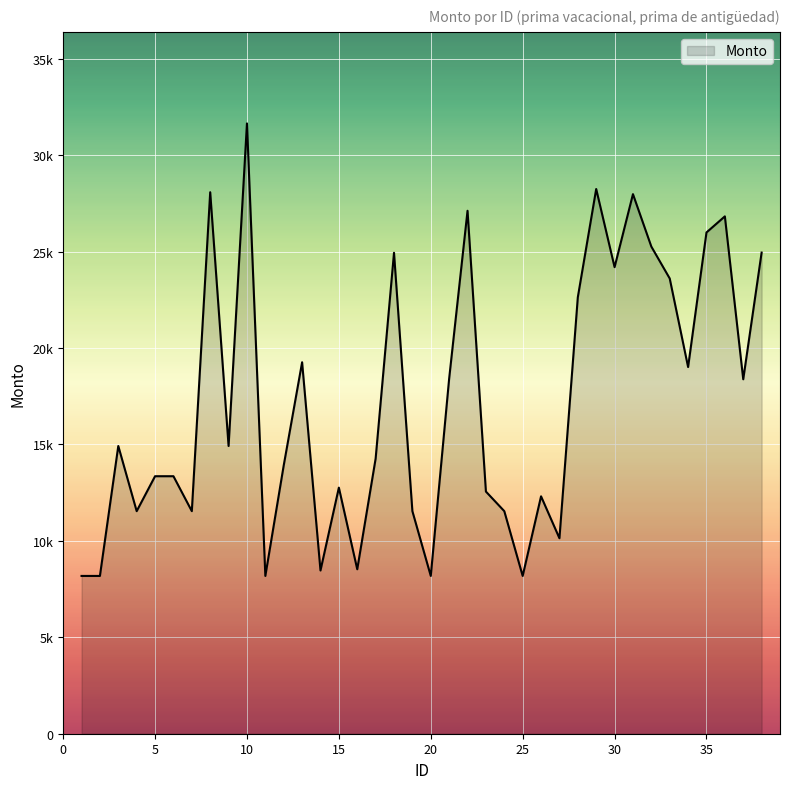

List the labels in order of value, largest first.

10, 29, 8, 31, 22, 36, 35, 32, 38, 18, 30, 33, 28, 13, 34, 21, 37, 3, 9, 17, 12, 5, 6, 15, 23, 26, 4, 7, 19, 24, 27, 16, 14, 1, 2, 11, 20, 25